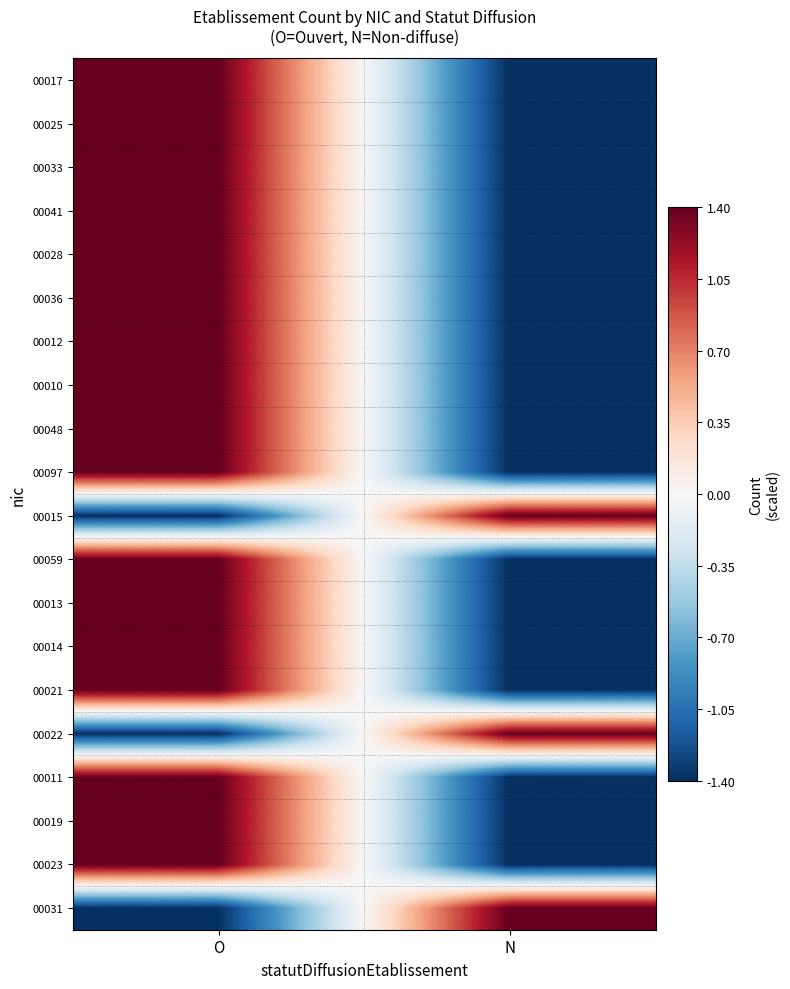

Count the number of data series in this chart.

20